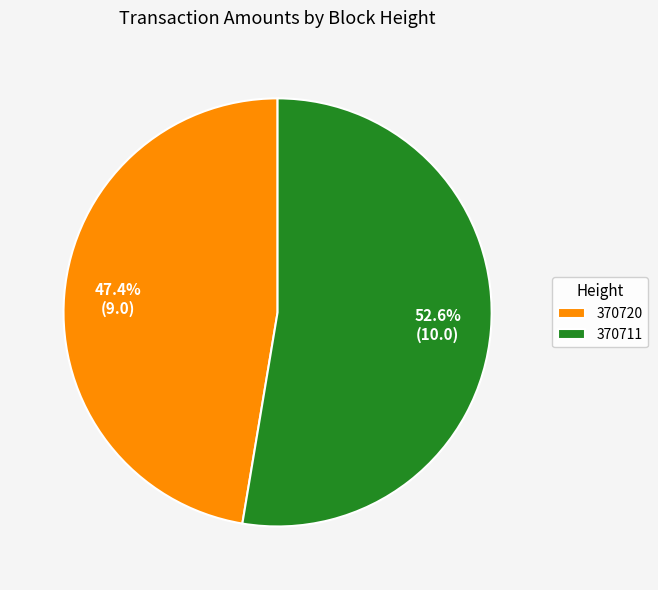

To the nearest percent, what portion does 370720 represent?

47%